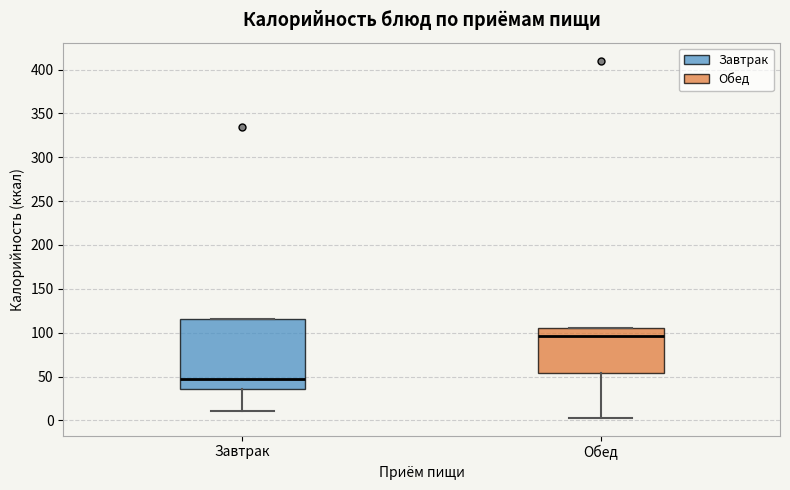

Which box has the highest median line?

Обед